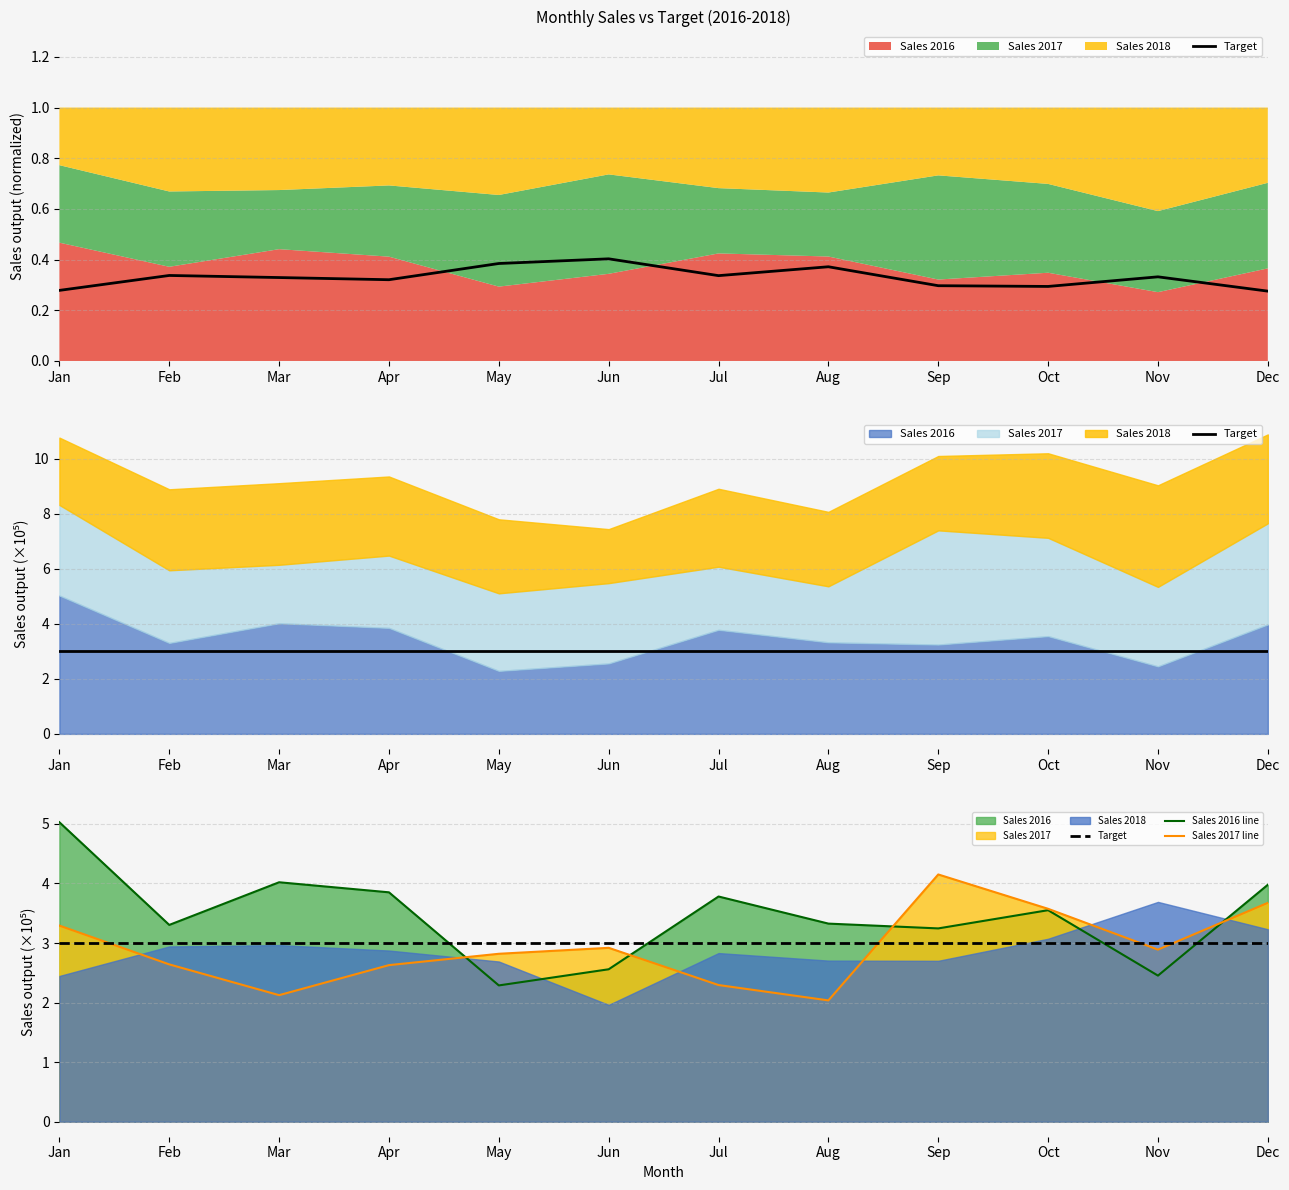

How many data points does each series have?

12